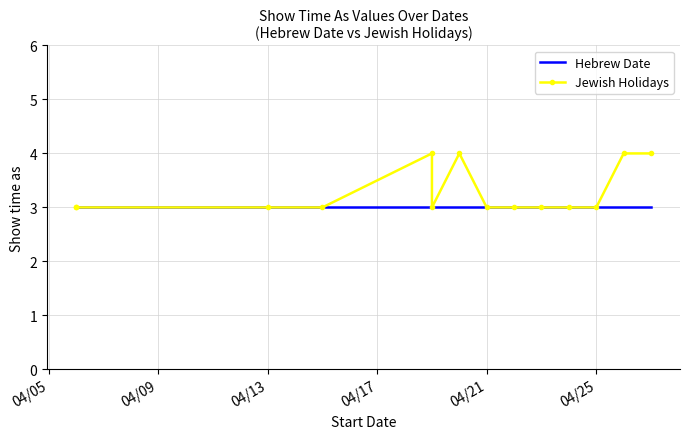

Is this an area chart (filled region under the line)?

No